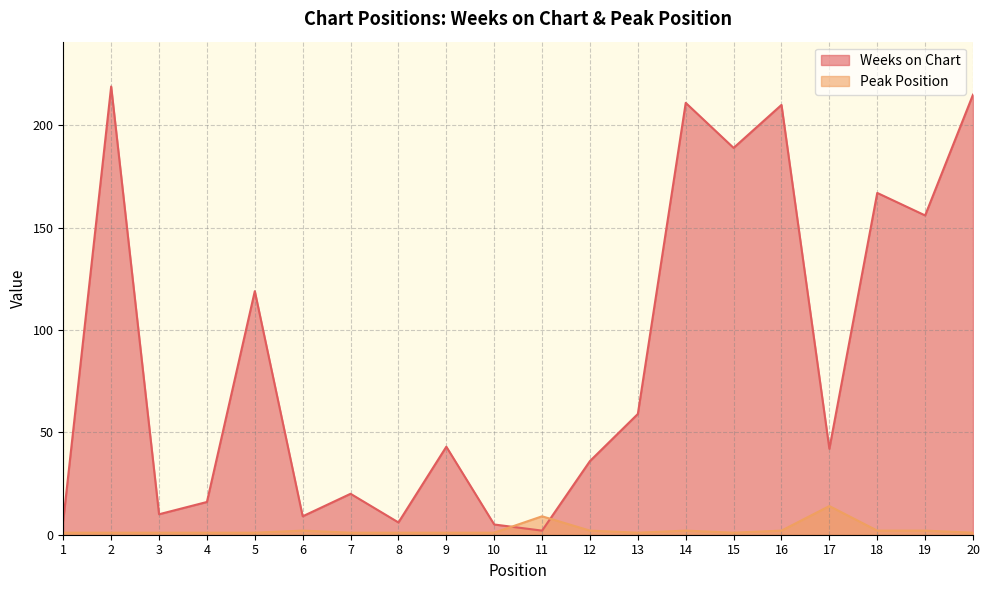

How many values in the Weeks on Chart series exceed 43?

9